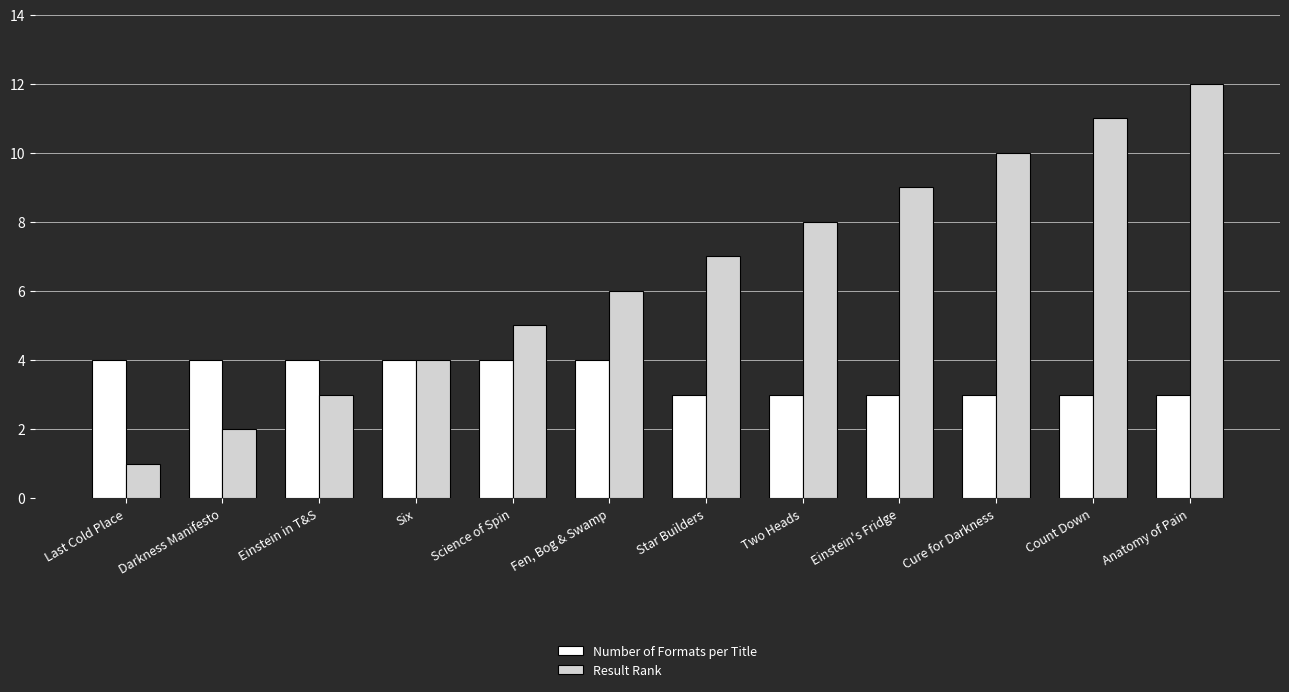

What value does the Number of Formats per Title series have at Science of Spin?

4